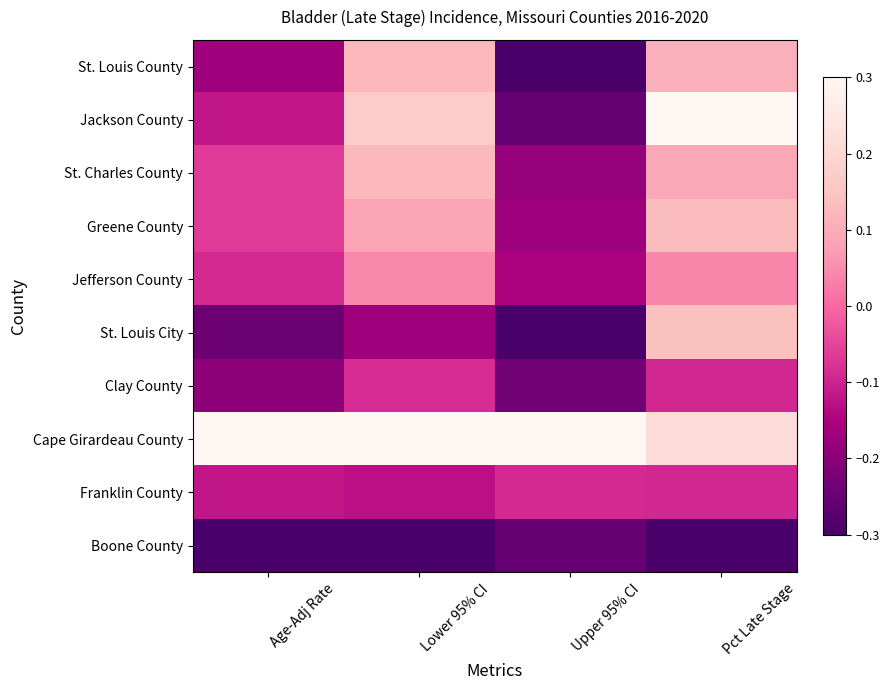

List the series in order of their peak value, lowest first.

Boone County, Franklin County, Clay County, Jefferson County, St. Louis County, St. Charles County, Greene County, St. Louis City, Jackson County, Cape Girardeau County